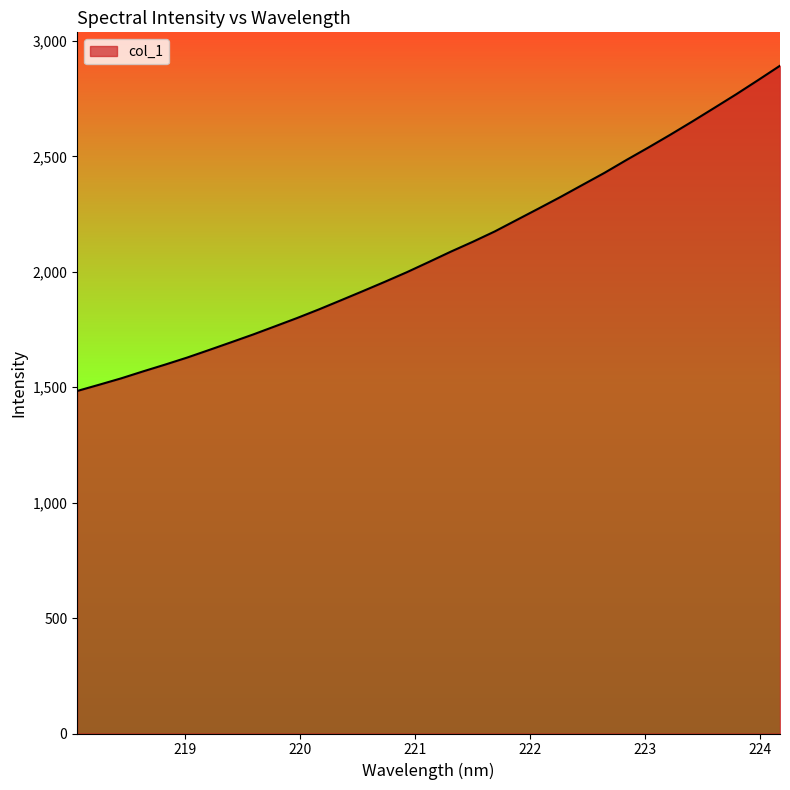

What is the maximum value shown in the chart?

2892.7